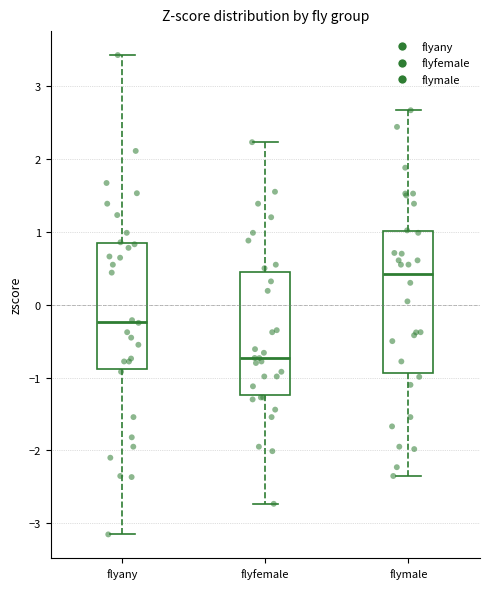

Reading left to right, transcribe this box plot: for each box, give where its median line is, the range the box spans, and where its two whiskers end, as read against the y-axis. The values are not printed on the chart, so give them approximately, as read against the axis.

flyany: median -0.2, box -0.9 to 0.8, whiskers -3.2 to 3.4
flyfemale: median -0.7, box -1.2 to 0.5, whiskers -2.7 to 2.2
flymale: median 0.4, box -0.9 to 1.0, whiskers -2.4 to 2.7